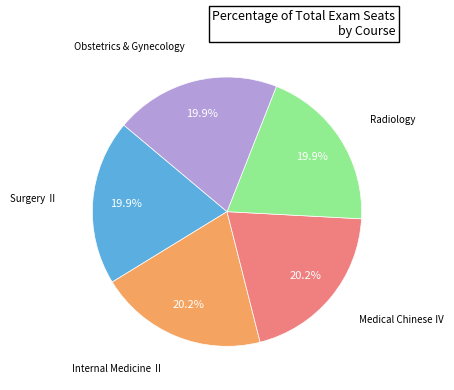

Does any single category account for the majority?

No